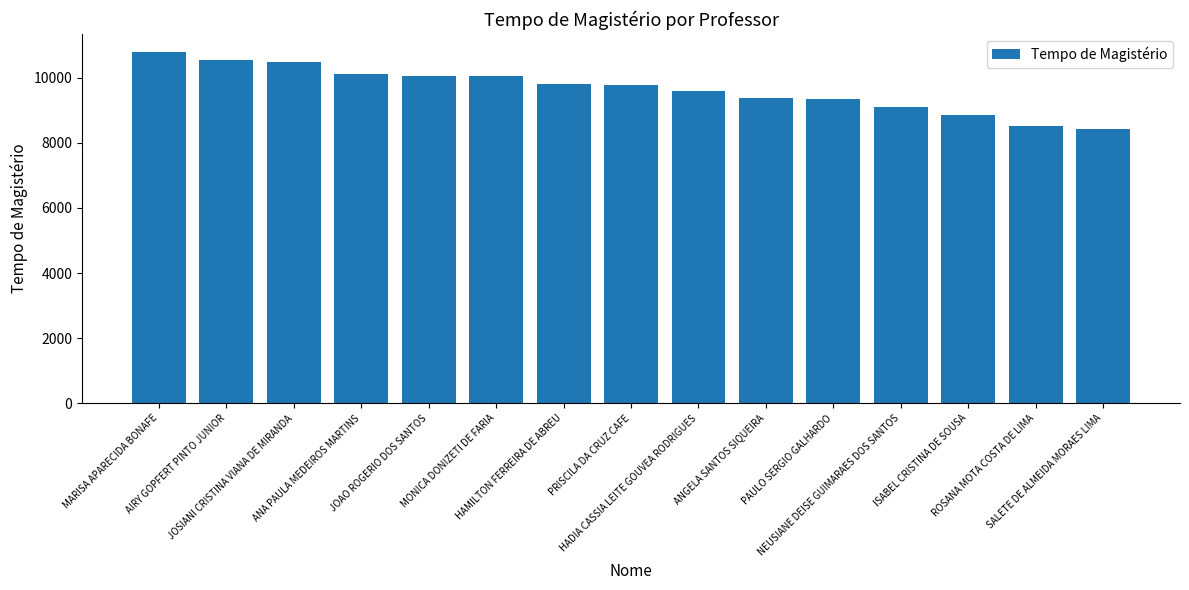

What is the difference between the second highest and minimum values?

2123